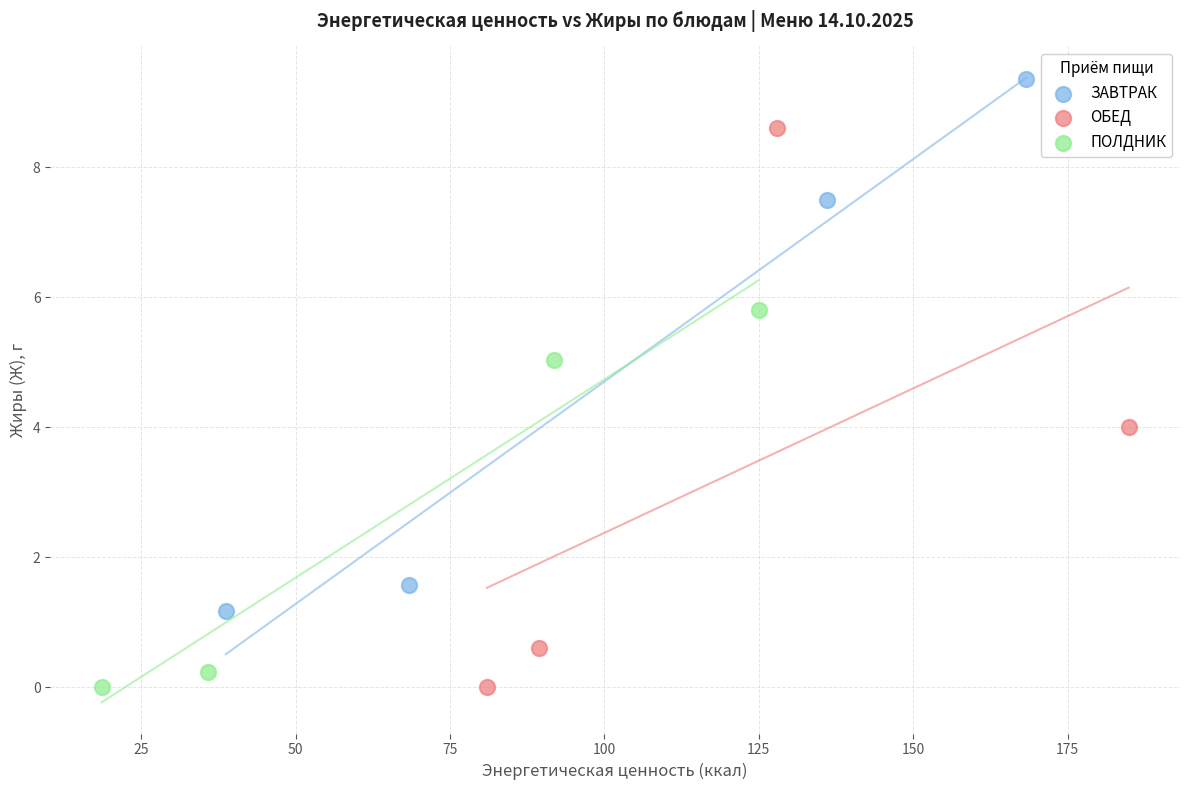

Which series reaches the maximum Y coordinate?

ЗАВТРАК